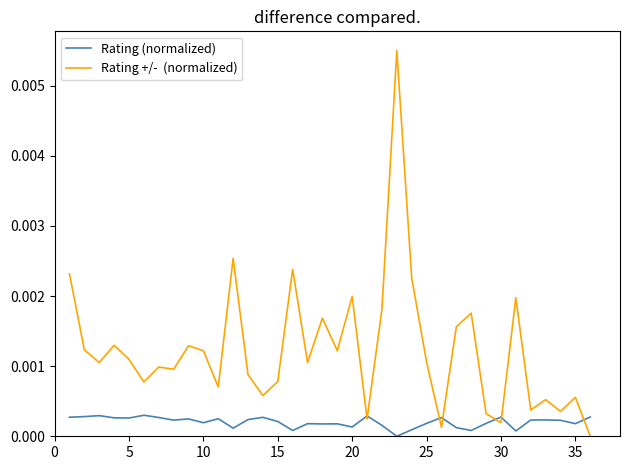

Is this an area chart (filled region under the line)?

No